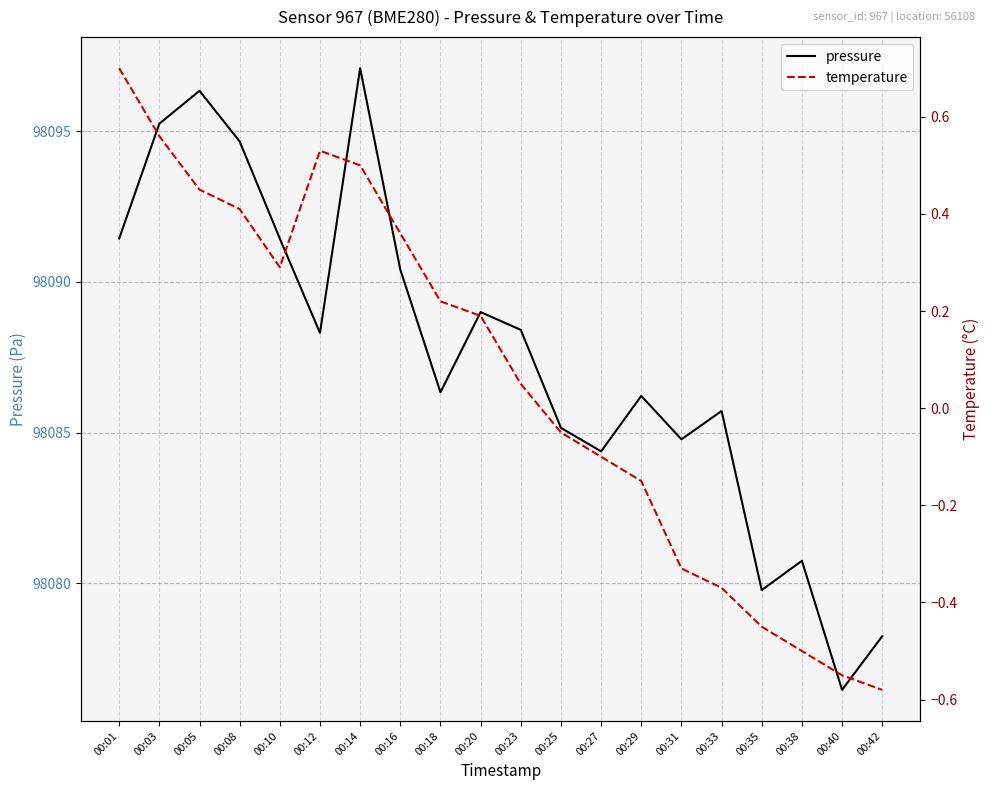

What are all the series names shown in the legend?

pressure, temperature